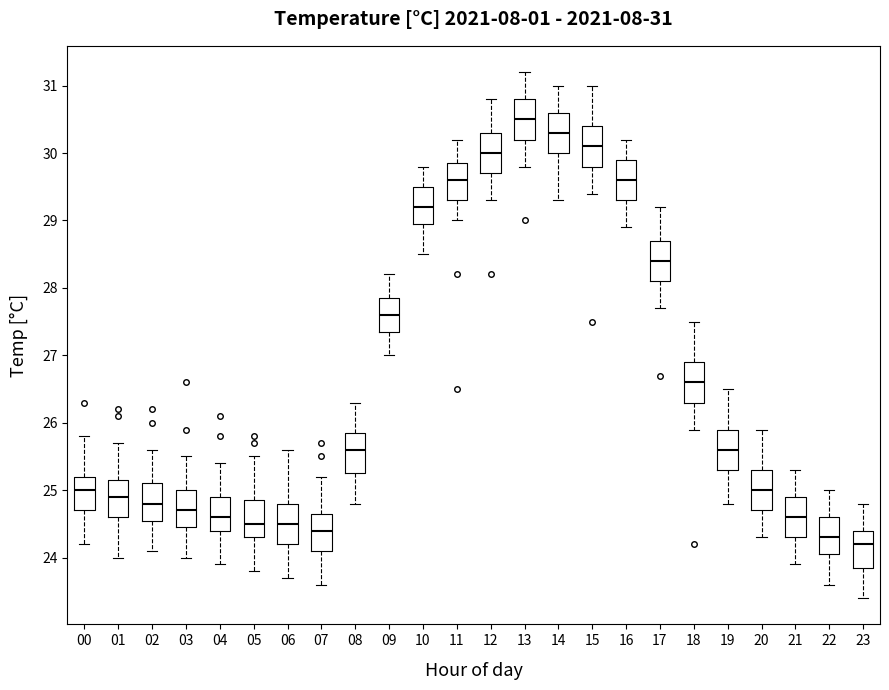

Which box's median line is the lowest?

23